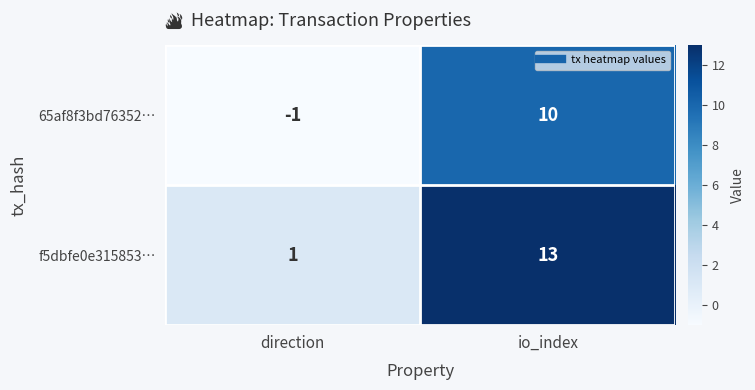

True or false: f5dbfe0e315853… has a value of 1 at direction.

True